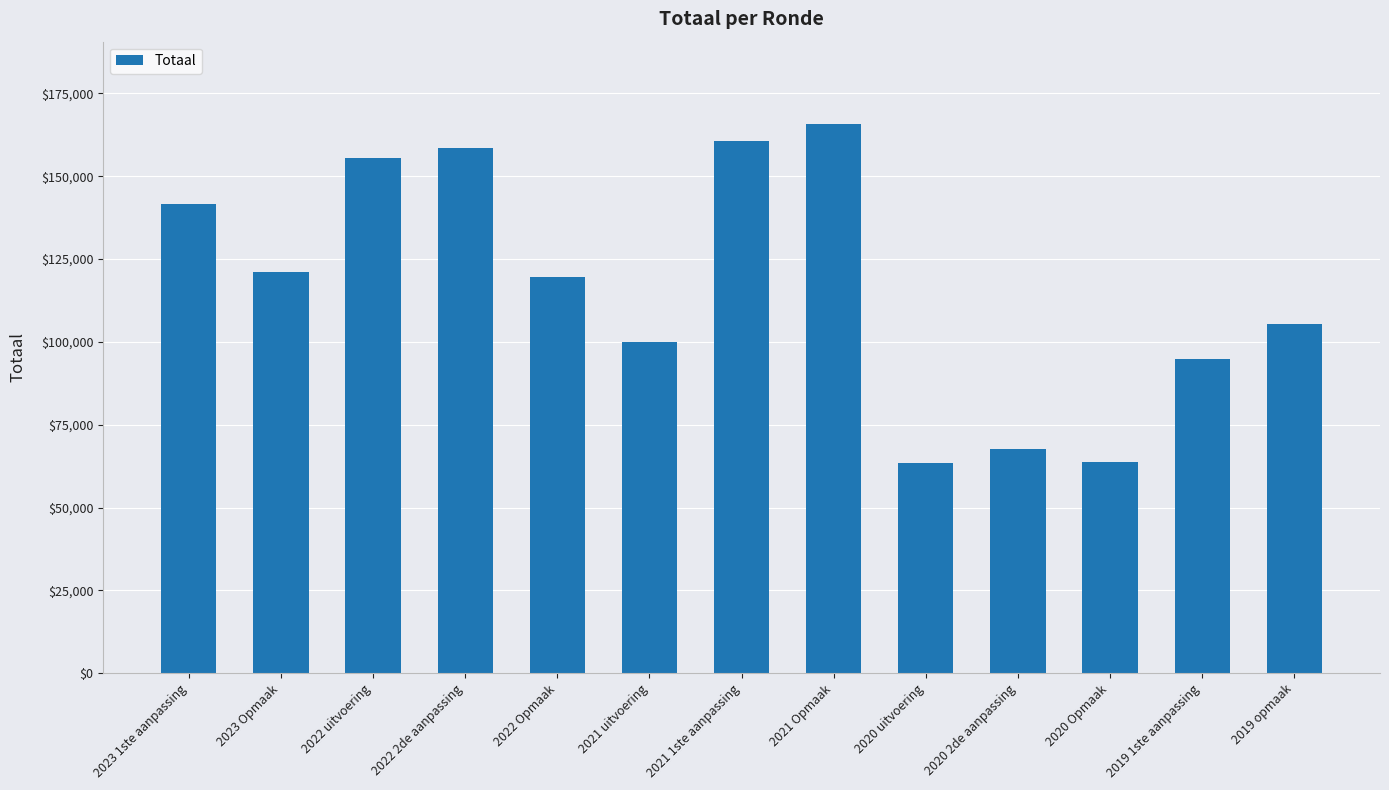

True or false: the data shows 155513 at 2022 uitvoering.

True